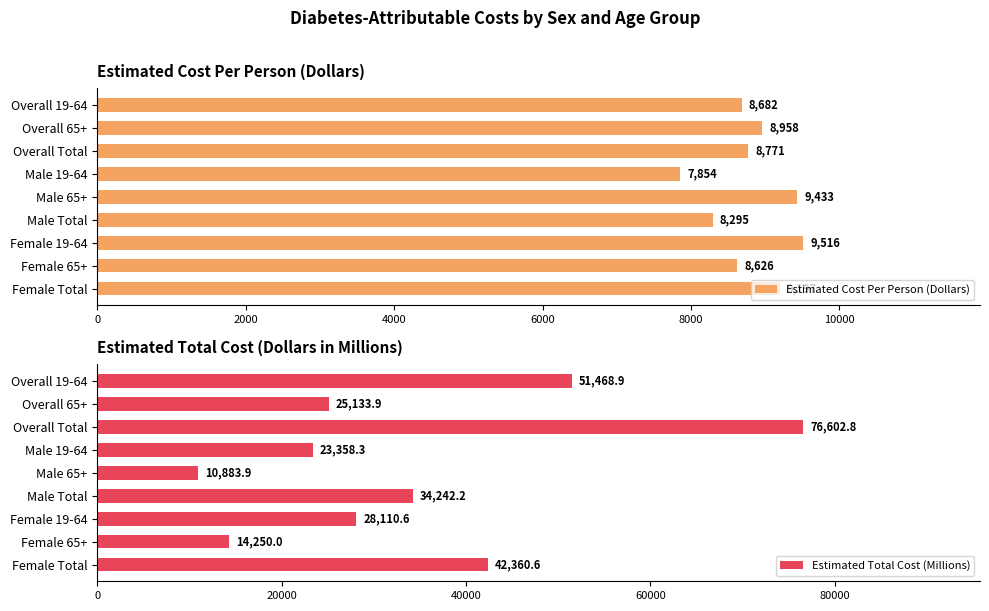

Which category has the highest value in the Estimated Cost Per Person (Dollars) series?

Female 19-64